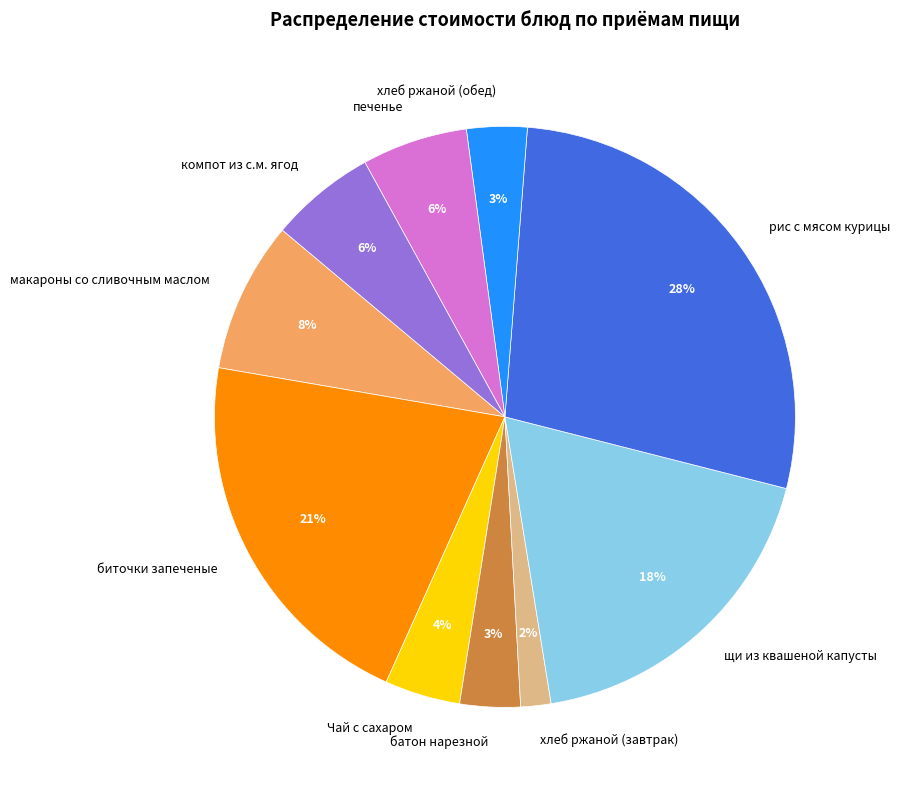

Count the number of slices in the pie.

10